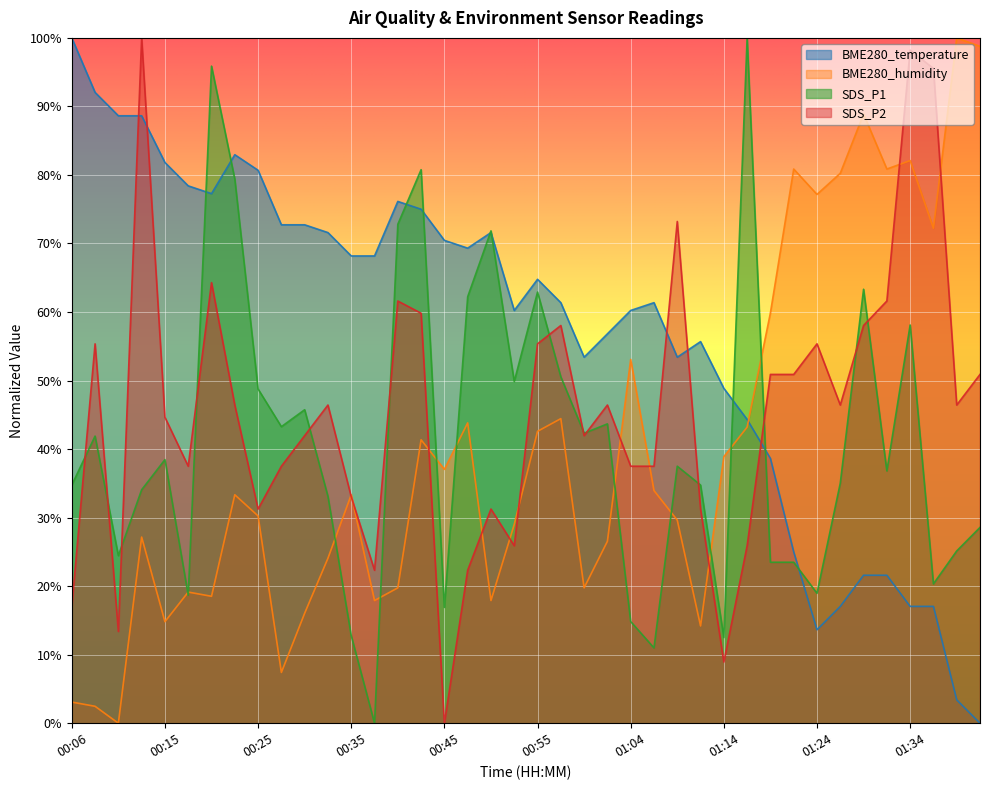

What are all the series names shown in the legend?

BME280_temperature, BME280_humidity, SDS_P1, SDS_P2